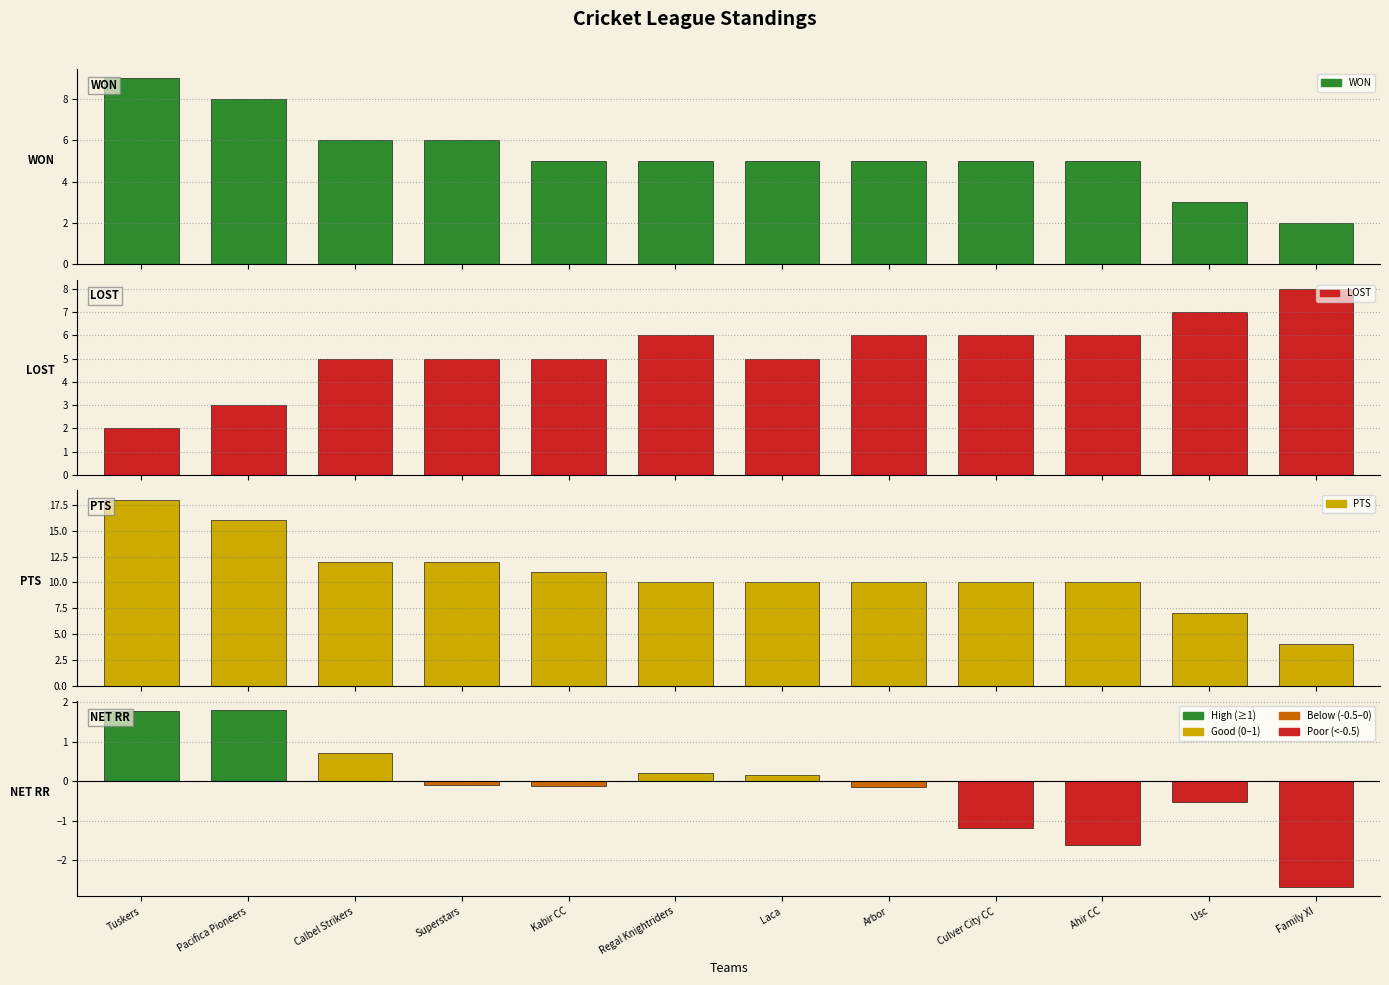

Rank the categories by PTS value from highest to lowest.

Tuskers, Pacifica Pioneers, Calbel Strikers, Superstars, Kabir CC, Regal Knightriders, Laca, Arbor, Culver City CC, Ahir CC, Usc, Family XI